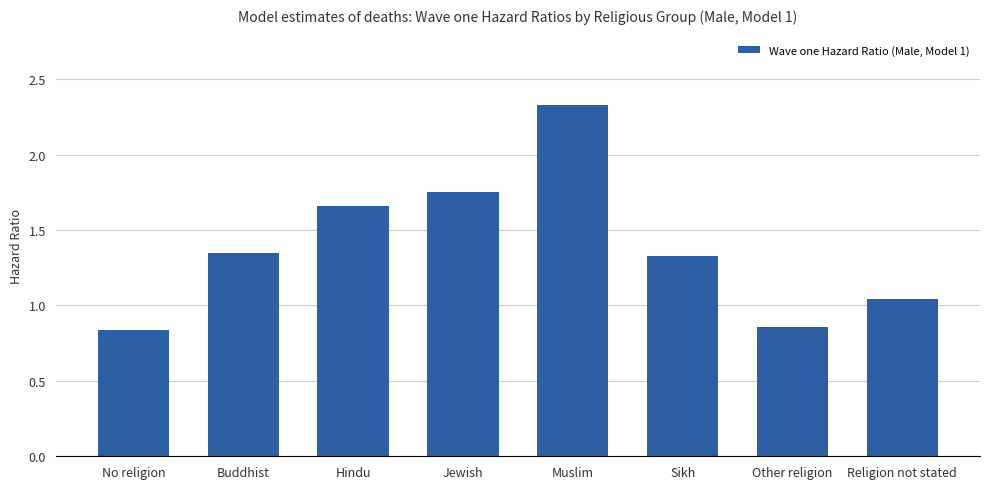

Between No religion and Sikh, which is larger?

Sikh